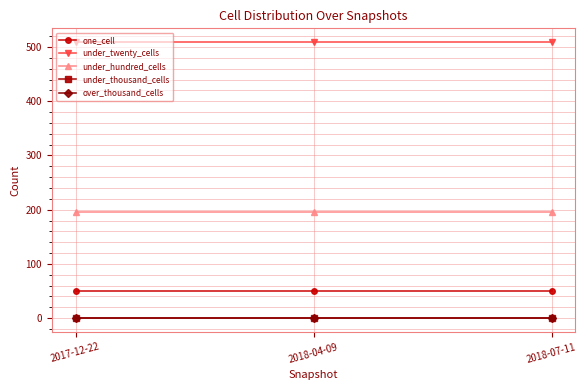

Is it true that one_cell equals 51 at 2017-12-22?

True